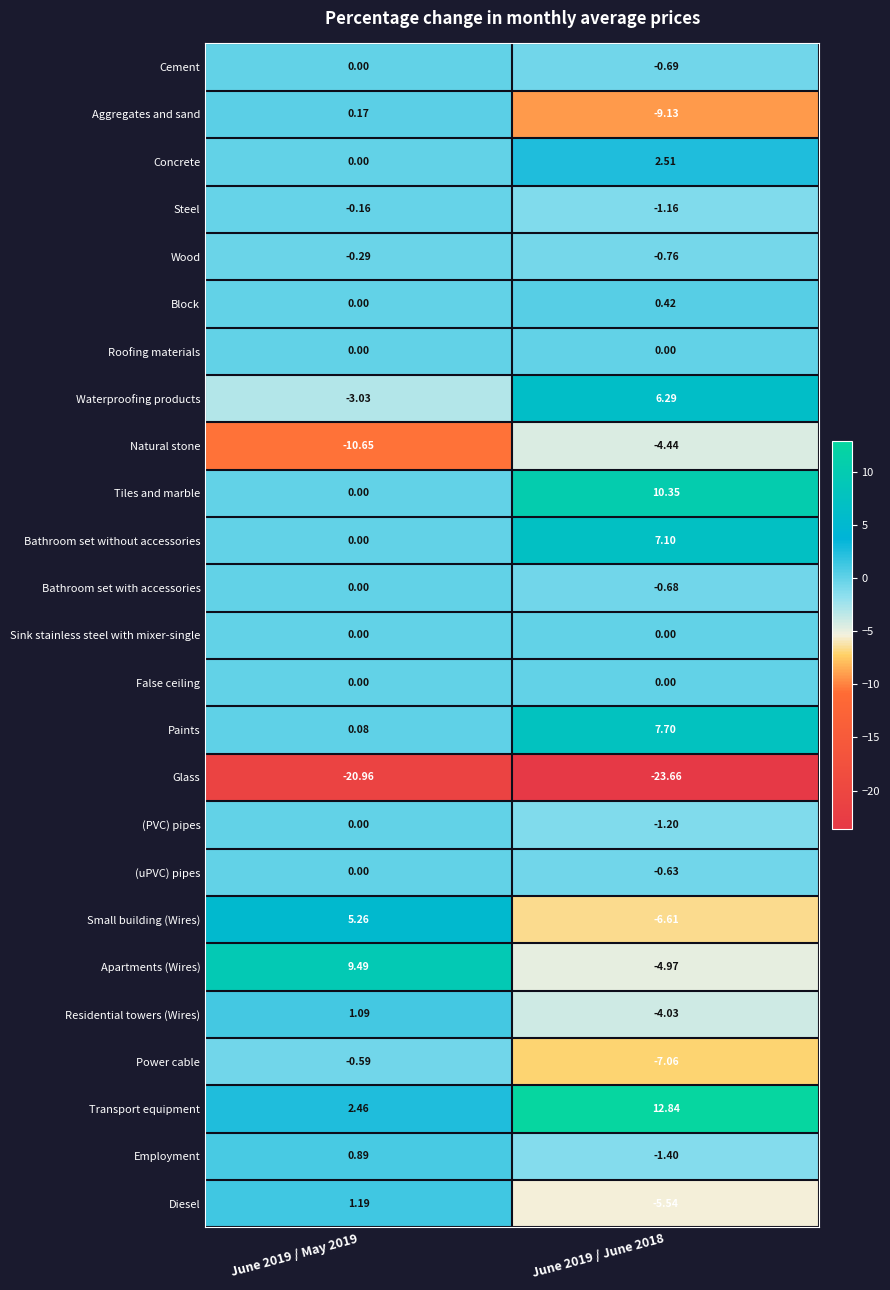

Which series has the largest total across all categories?

Transport equipment